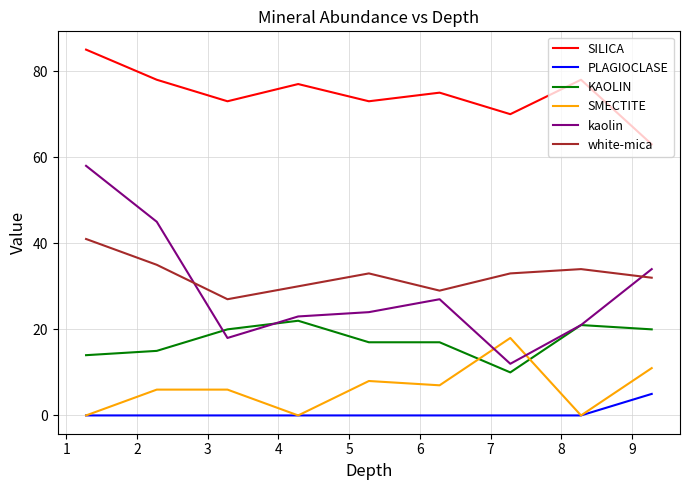

List the series in order of their peak value, highest first.

SILICA, kaolin, white-mica, KAOLIN, SMECTITE, PLAGIOCLASE